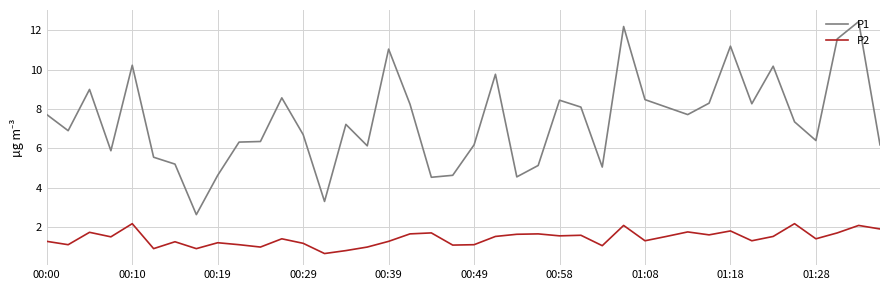

True or false: P1 and P2 intersect in this chart.

False